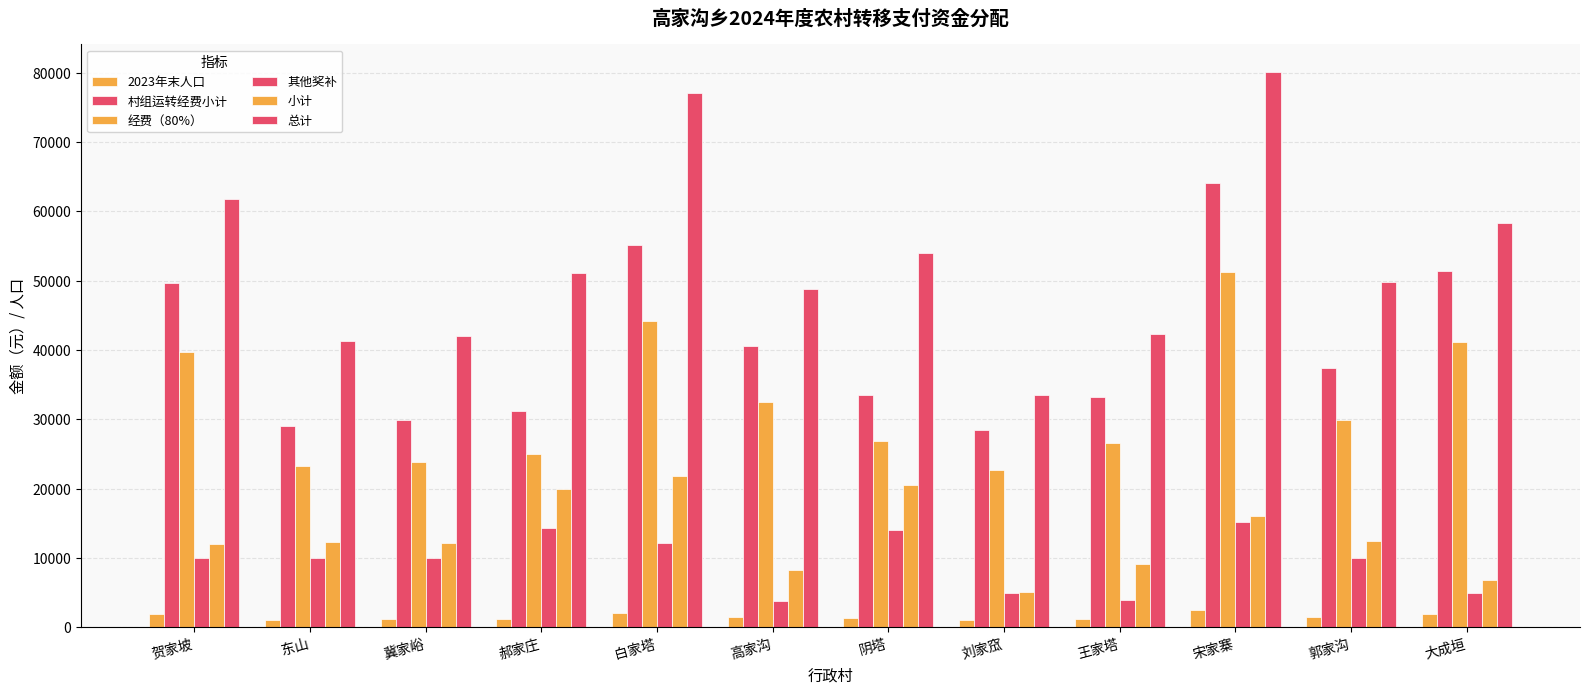

What is the difference between the maximum and minimum values in the 经费（80%） series?

28503.8